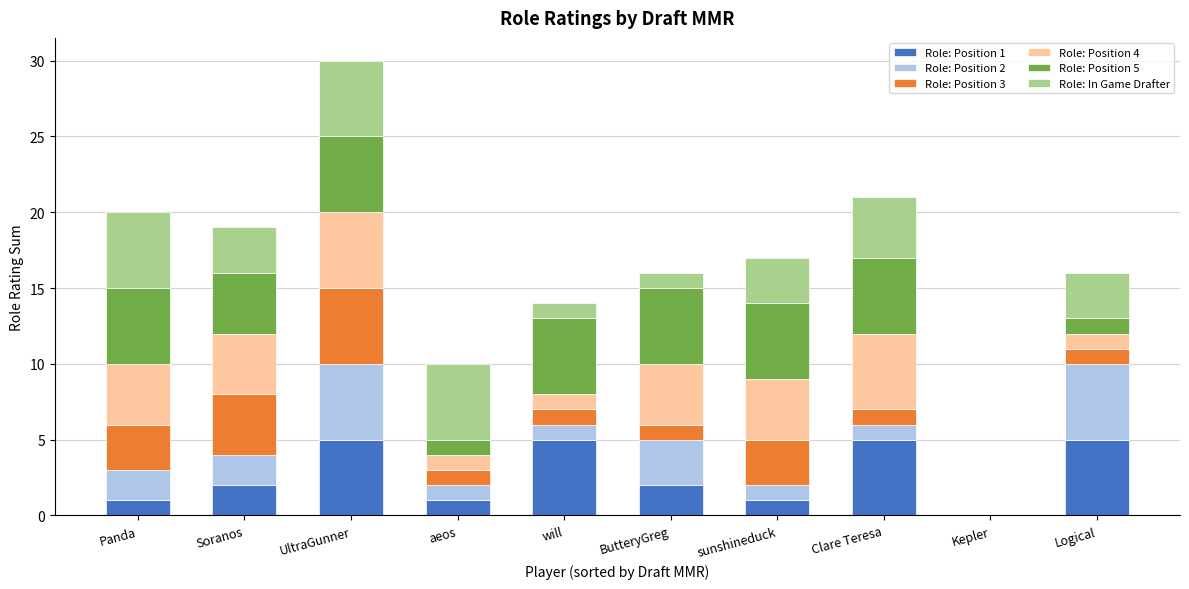

What is the total value across all series at Logical?

16